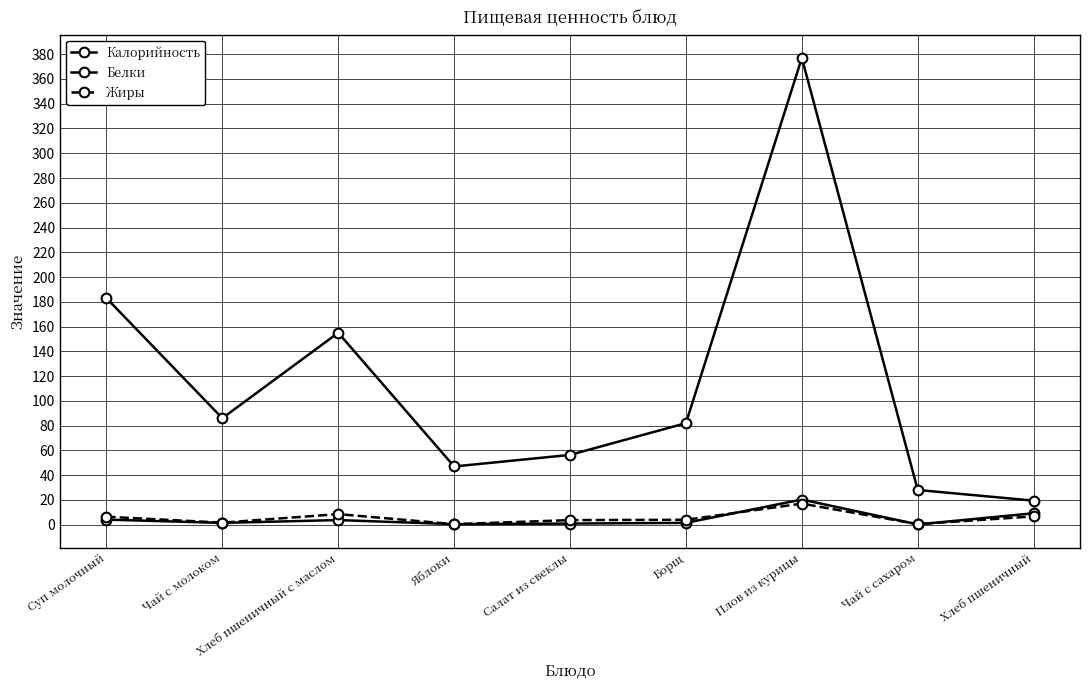

How many series are shown in this chart?

3